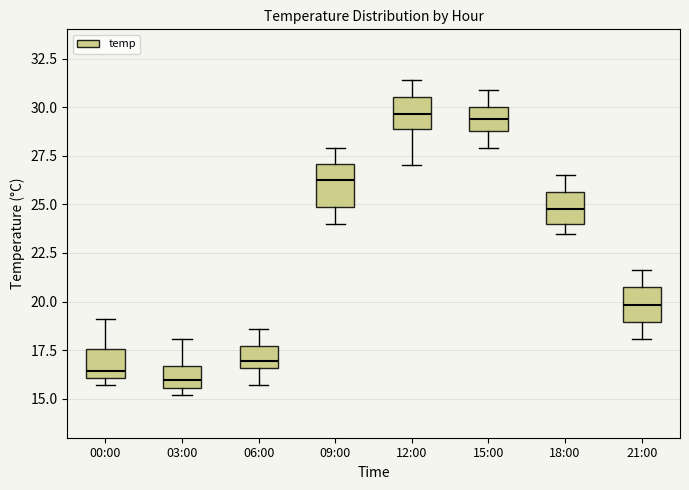

Reading left to right, read every box against the y-axis: the position of its median line, the range the box covers, and the ends of its whiskers. The values are not printed on the chart, so give them approximately, as read against the axis.

00:00: median 16.5, box 16.0 to 17.5, whiskers 15.5 to 19.0
03:00: median 16.0, box 15.5 to 16.5, whiskers 15.0 to 18.0
06:00: median 17.0, box 16.5 to 17.5, whiskers 15.5 to 18.5
09:00: median 26.5, box 25.0 to 27.0, whiskers 24.0 to 28.0
12:00: median 29.5, box 29.0 to 30.5, whiskers 27.0 to 31.5
15:00: median 29.5, box 29.0 to 30.0, whiskers 28.0 to 31.0
18:00: median 25.0, box 24.0 to 25.5, whiskers 23.5 to 26.5
21:00: median 20.0, box 19.0 to 20.5, whiskers 18.0 to 21.5